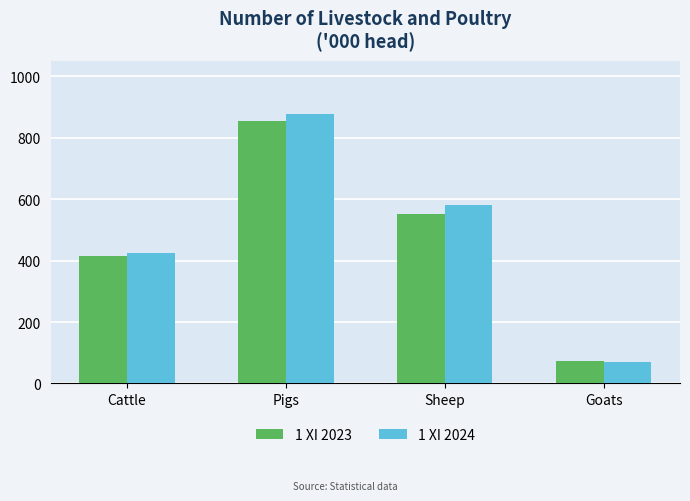

What is the label of the 2nd bar from the left?

Pigs